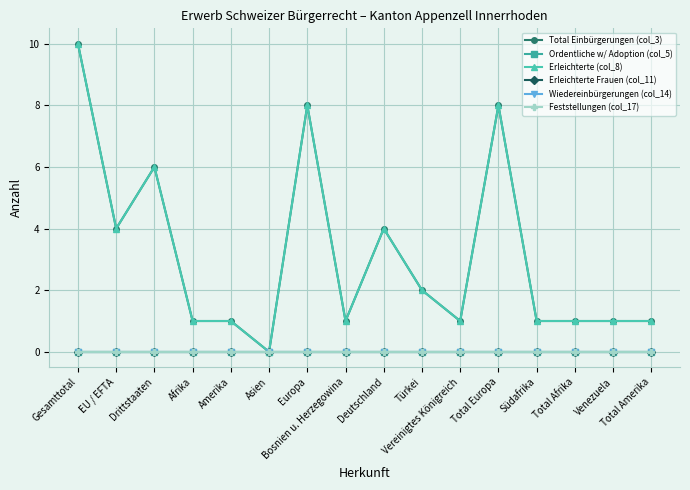

Is this an area chart (filled region under the line)?

No